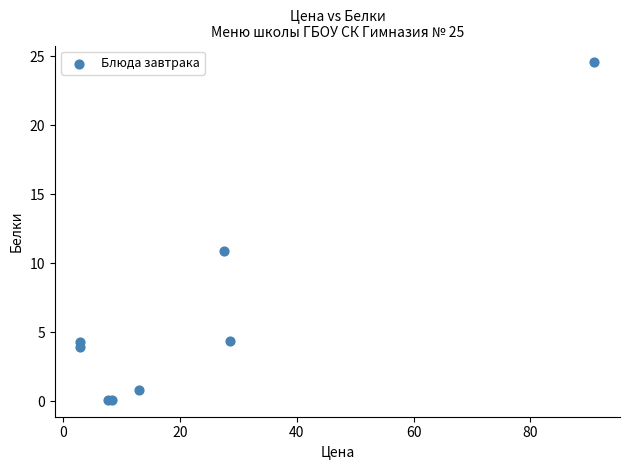

What Y value in the scatter plot is closest to 12?

10.9